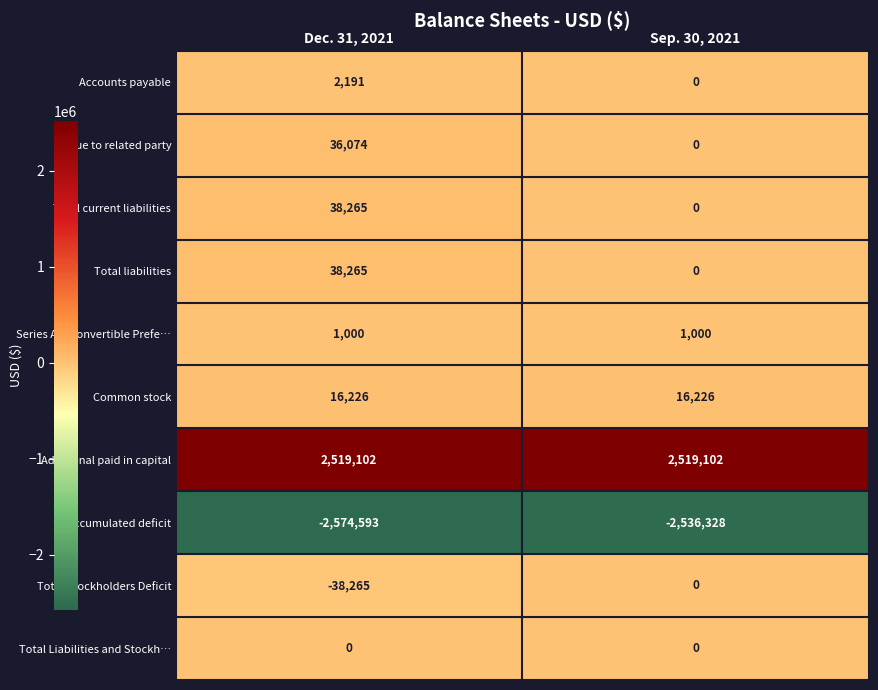

List the labels in order of Total Stockholders Deficit value, smallest first.

Dec. 31, 2021, Sep. 30, 2021